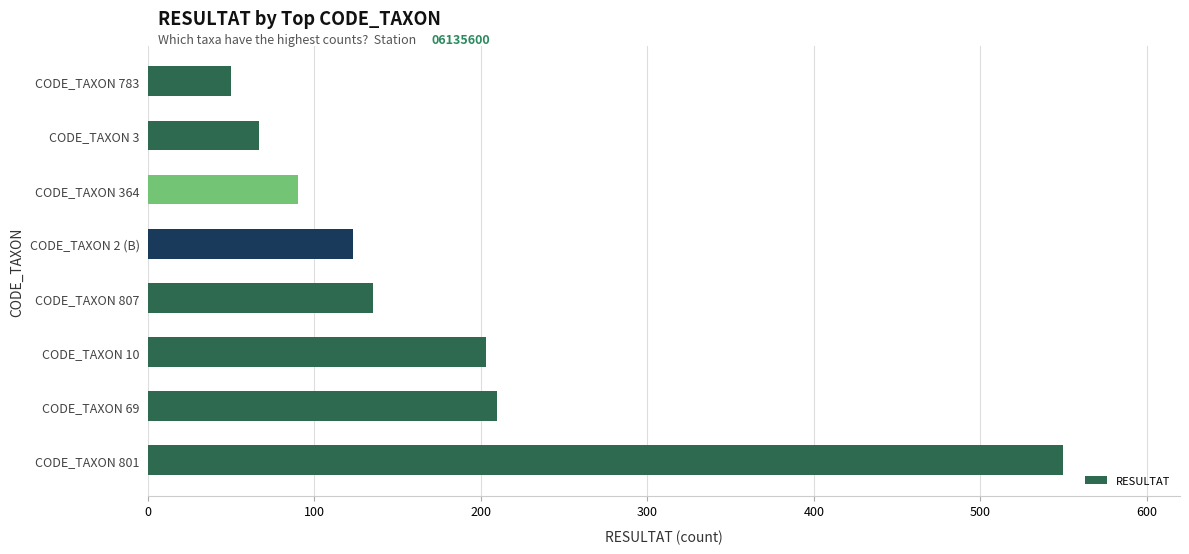

Reading bottom to top, transcribe all the data shown in this chart.

550	210	203	135	123	90	67	50